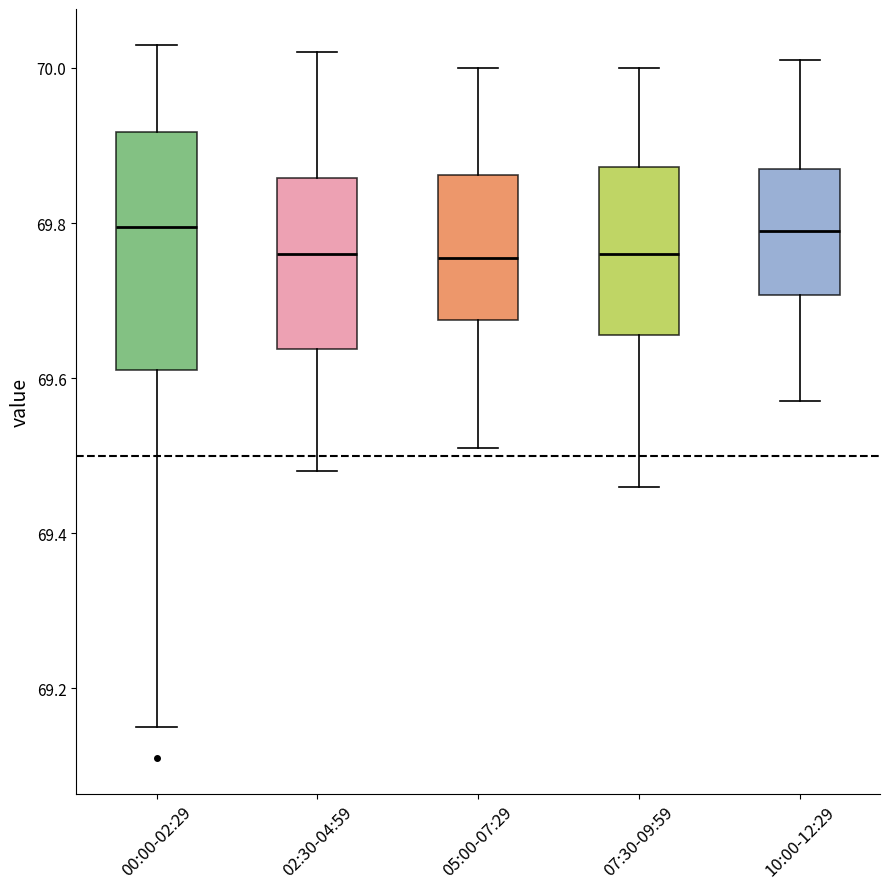

Reading left to right, transcribe this box plot: for each box, give where its median line is, the range the box spans, and where its two whiskers end, as read against the y-axis. The values are not printed on the chart, so give them approximately, as read against the axis.

00:00-02:29: median 69.80, box 69.62 to 69.92, whiskers 69.16 to 70.04
02:30-04:59: median 69.76, box 69.64 to 69.86, whiskers 69.48 to 70.02
05:00-07:29: median 69.76, box 69.68 to 69.86, whiskers 69.52 to 70.00
07:30-09:59: median 69.76, box 69.66 to 69.88, whiskers 69.46 to 70.00
10:00-12:29: median 69.80, box 69.70 to 69.88, whiskers 69.58 to 70.02